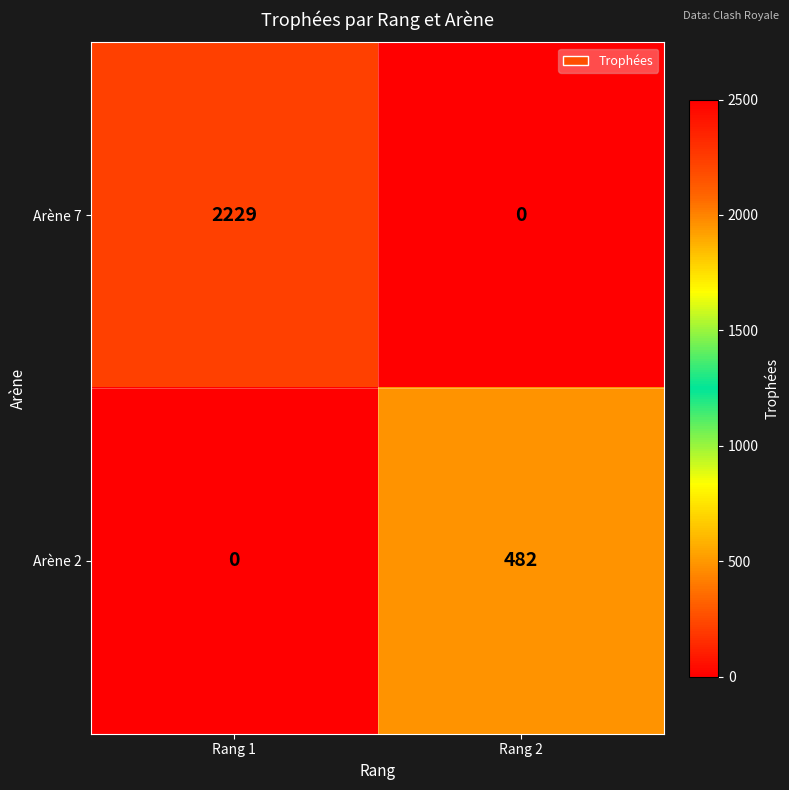

Is it true that Arène 2 equals -250 at Rang 1?

False